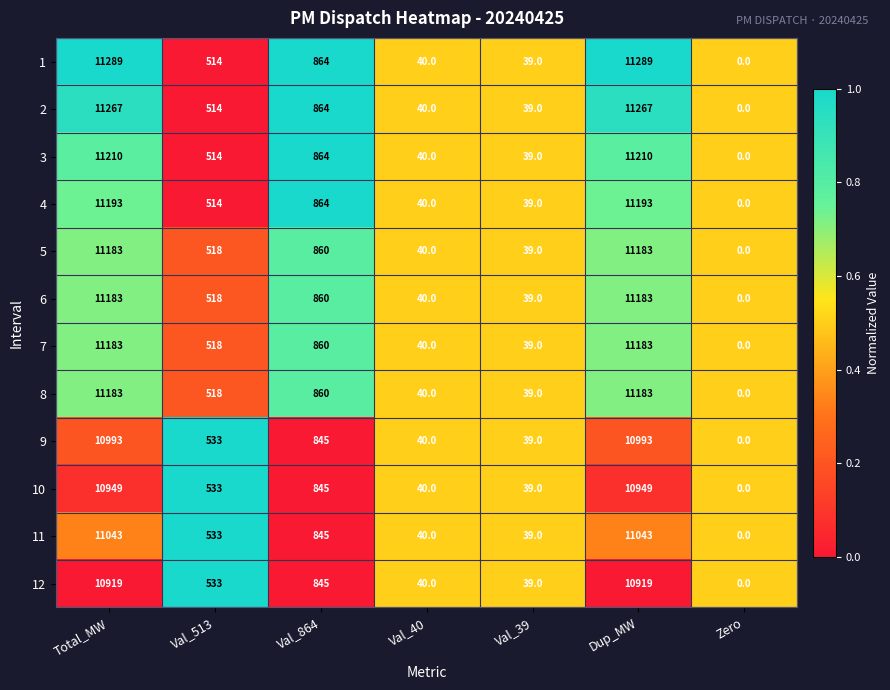

Is it true that 12 equals 0 at Zero?

True